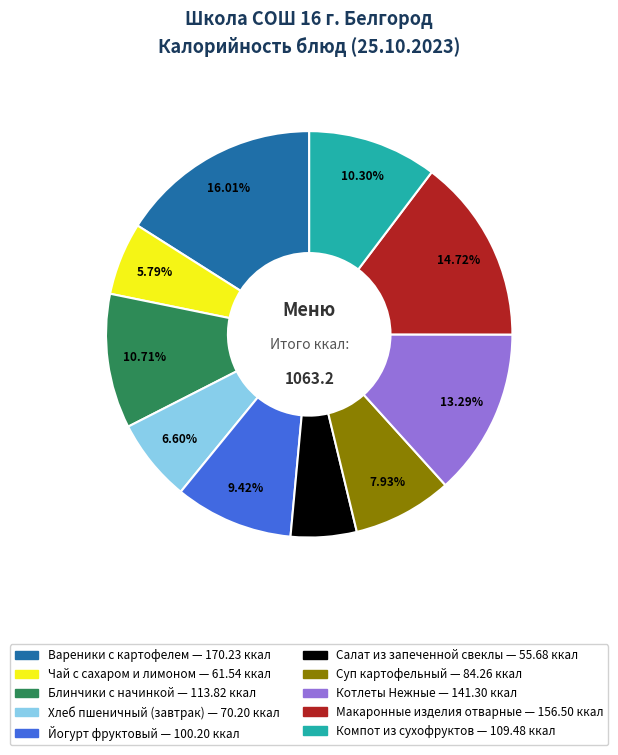

Is it true that Суп картофельный is 8% of the pie?

True